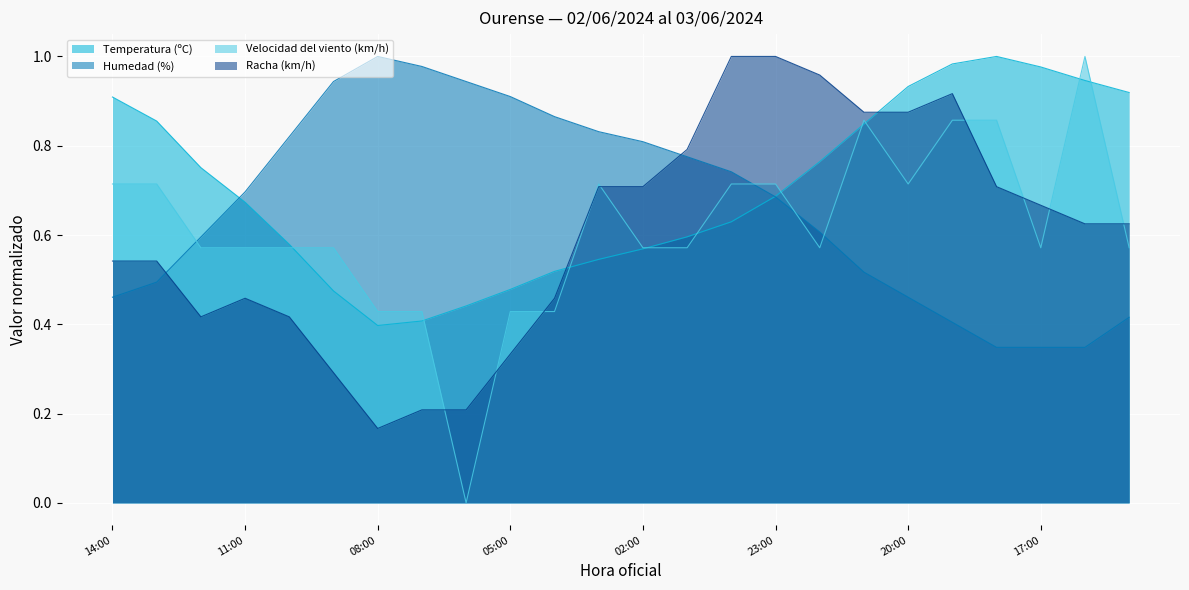

How many distinct data groups are displayed?

4